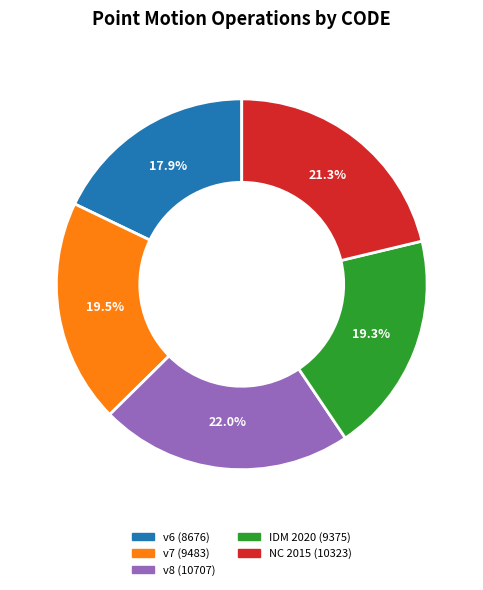

Is there a majority slice in this chart?

No